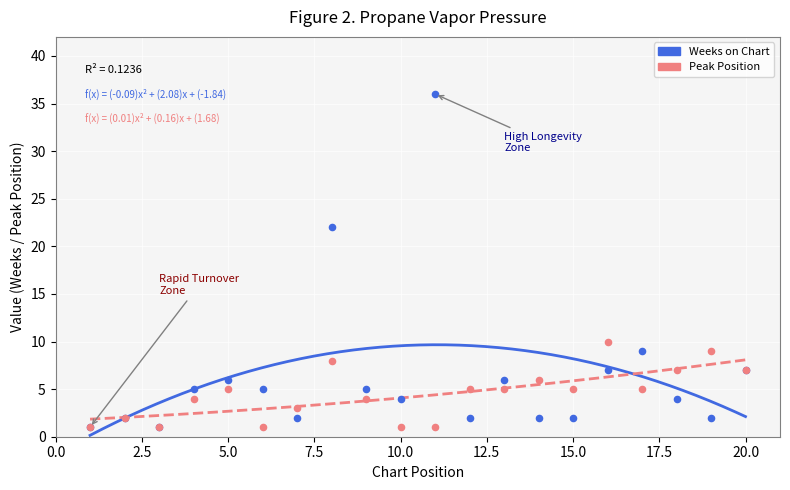

In the Weeks on Chart series, what Y value is closest to 18?

22